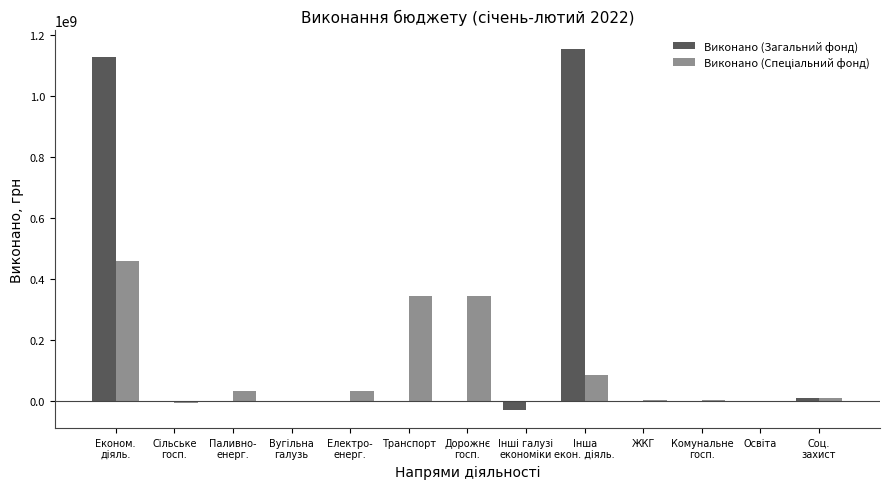

What is the highest value of the Виконано (Загальний фонд) series?

1155735272.8